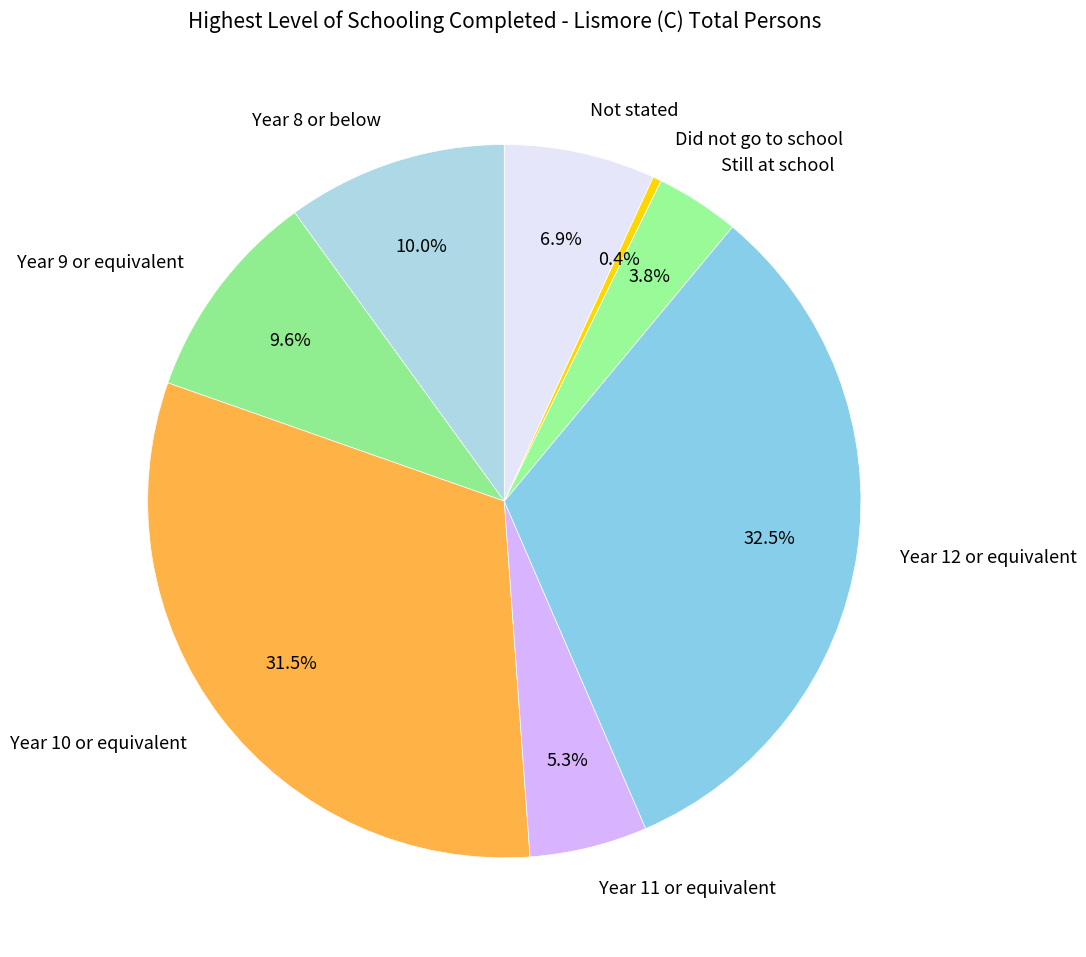

Do Year 10 or equivalent and Year 11 or equivalent together represent more than half of the pie?

No